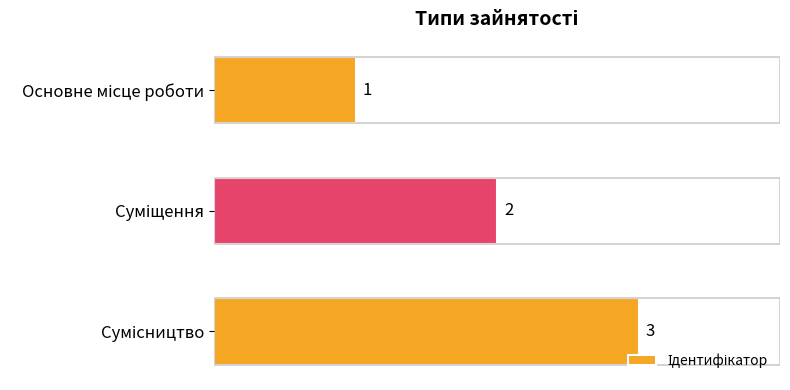

What is the sum of all values?

6